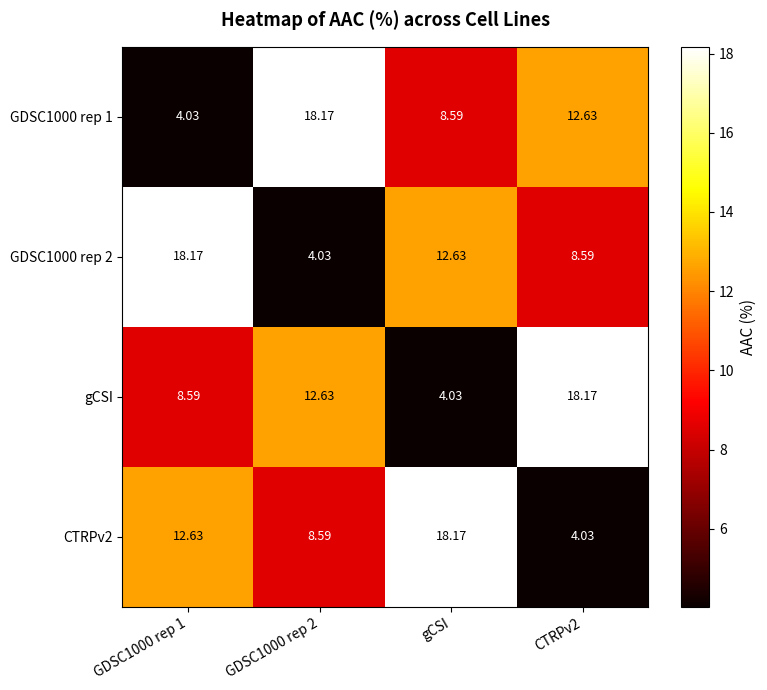

How many series are shown in this chart?

4